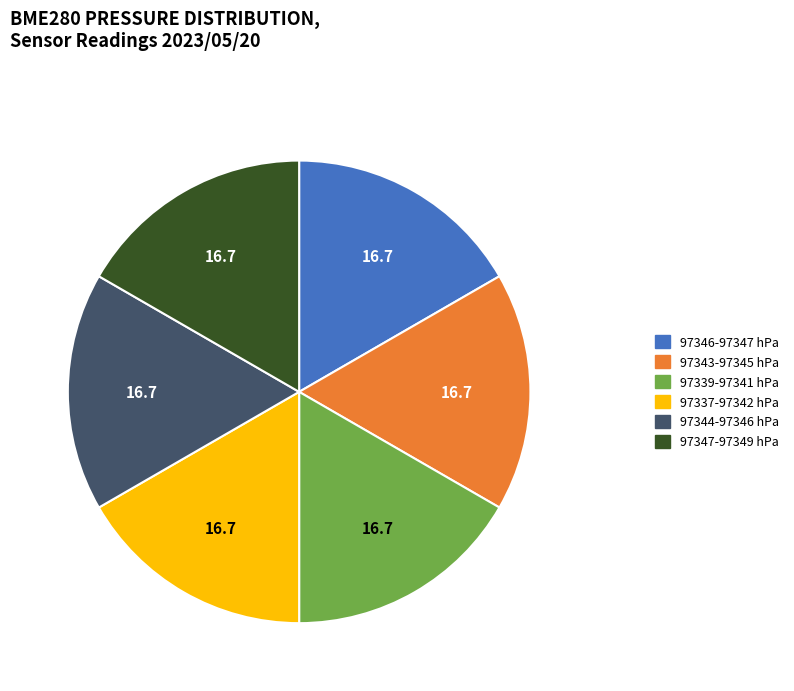

Is there a majority slice in this chart?

No